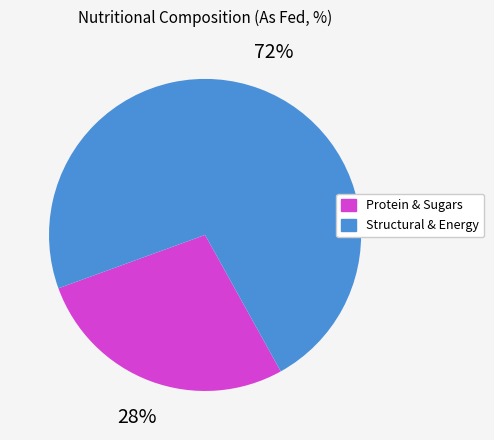

To the nearest percent, what is the average slice percentage?

50%